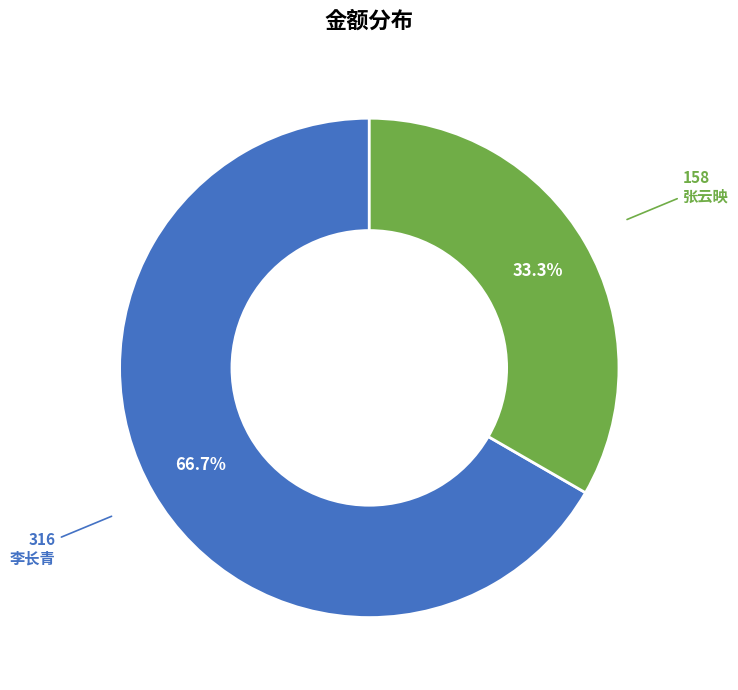

To the nearest percent, what percentage of the pie is 李长青?

67%